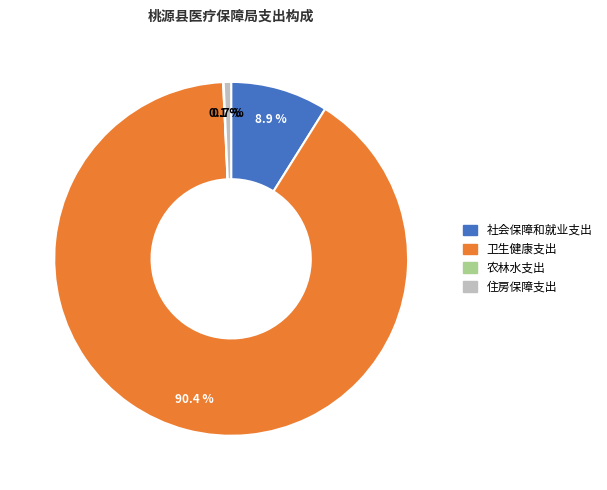

Is it true that 社会保障和就业支出 is 9% of the pie?

True